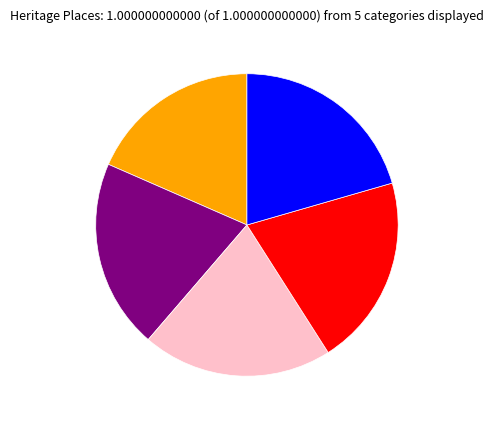

Is there a majority slice in this chart?

No